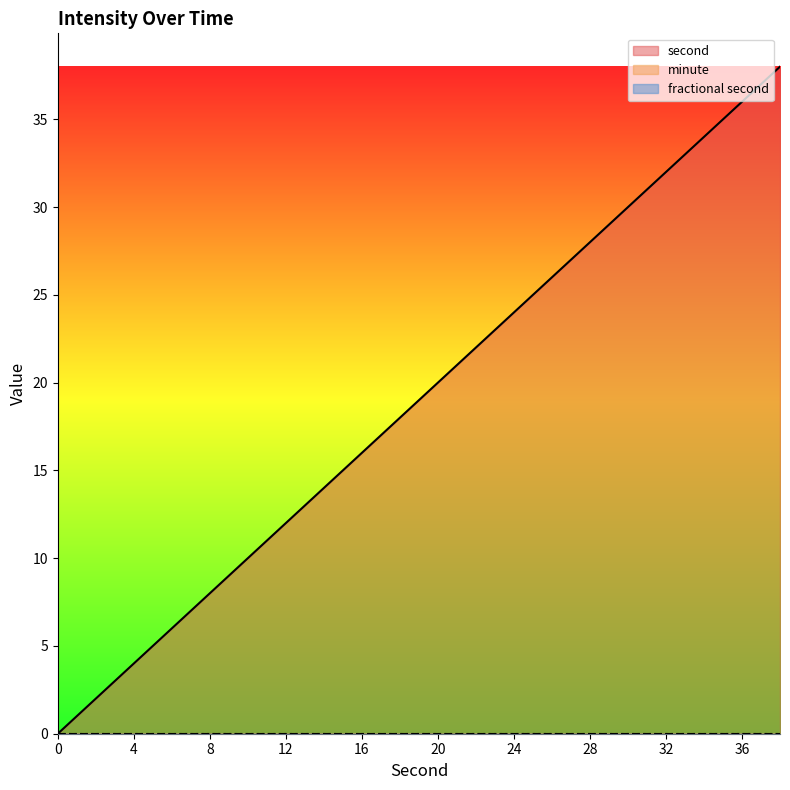

The value of minute at 16 is 0. True or false?

True